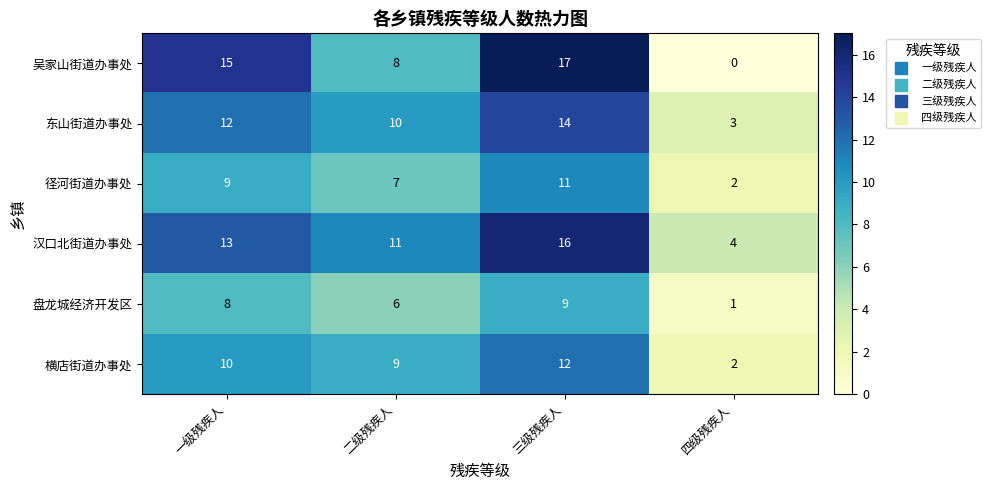

What is the difference between the highest and lowest values at 二级残疾人?

5